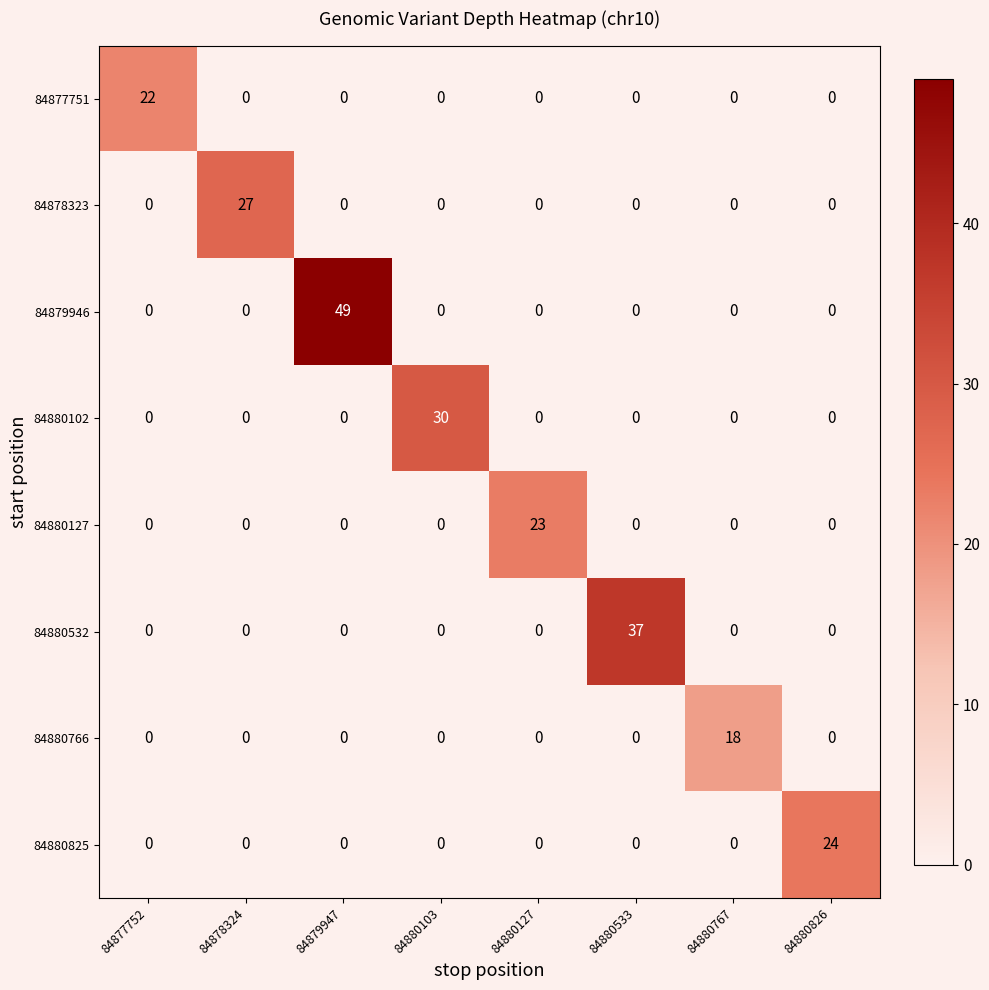

What is the sum of all 84879946 values?

49